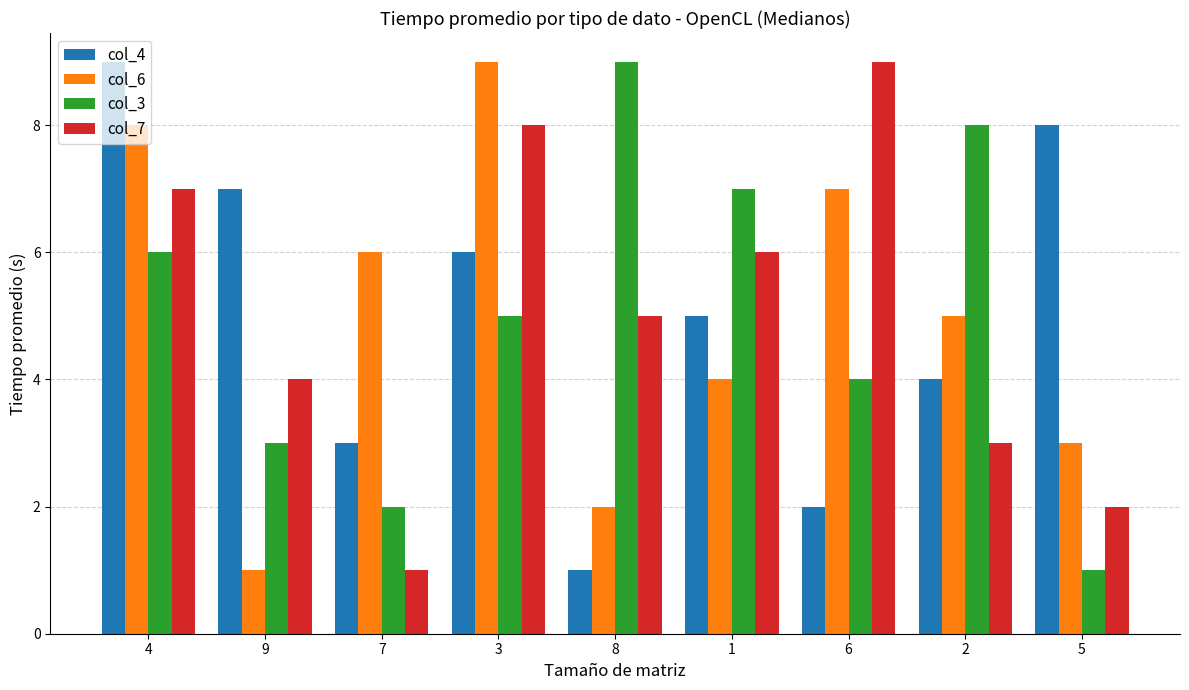

What position from the right is 4?

9